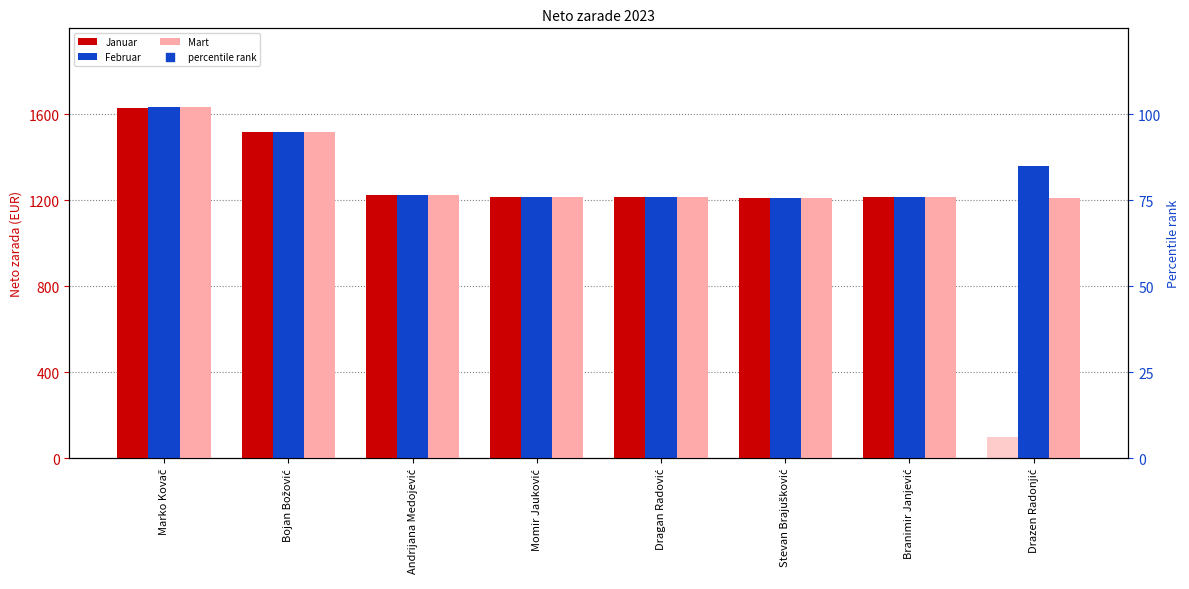

At how many categories does at least one series exceed 110?

8